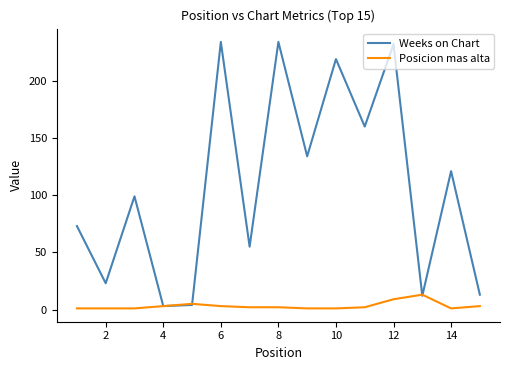

Which series has the largest total across all categories?

Weeks on Chart